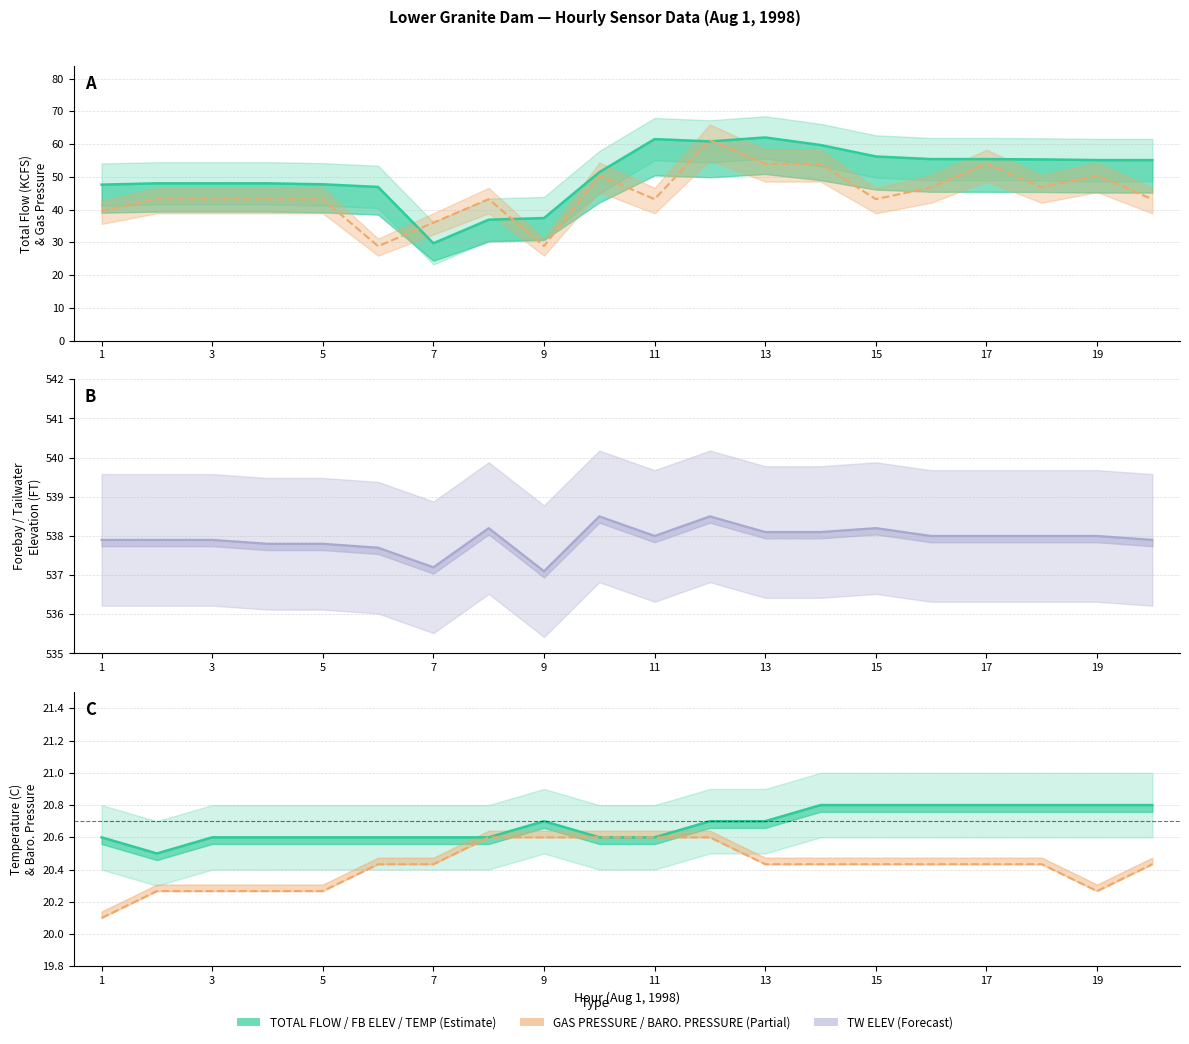

True or false: TOTAL FLOW (KCFS) and TEMP AT SENSOR (C) intersect in this chart.

False